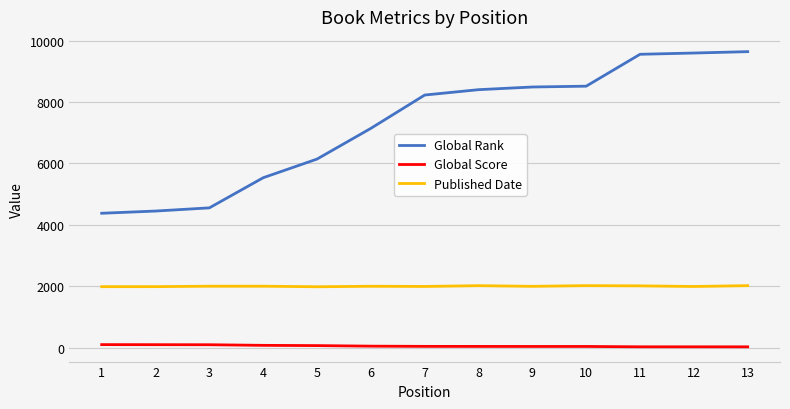

Read the Published Date value at 9, to the nearest 5.

1995